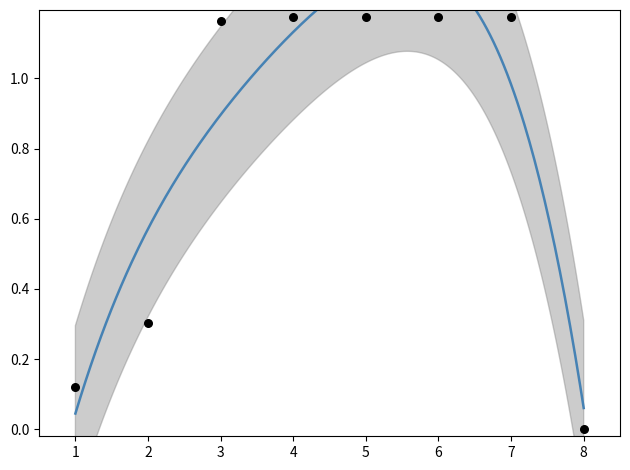

Which has a higher value, 6 or 1?

6